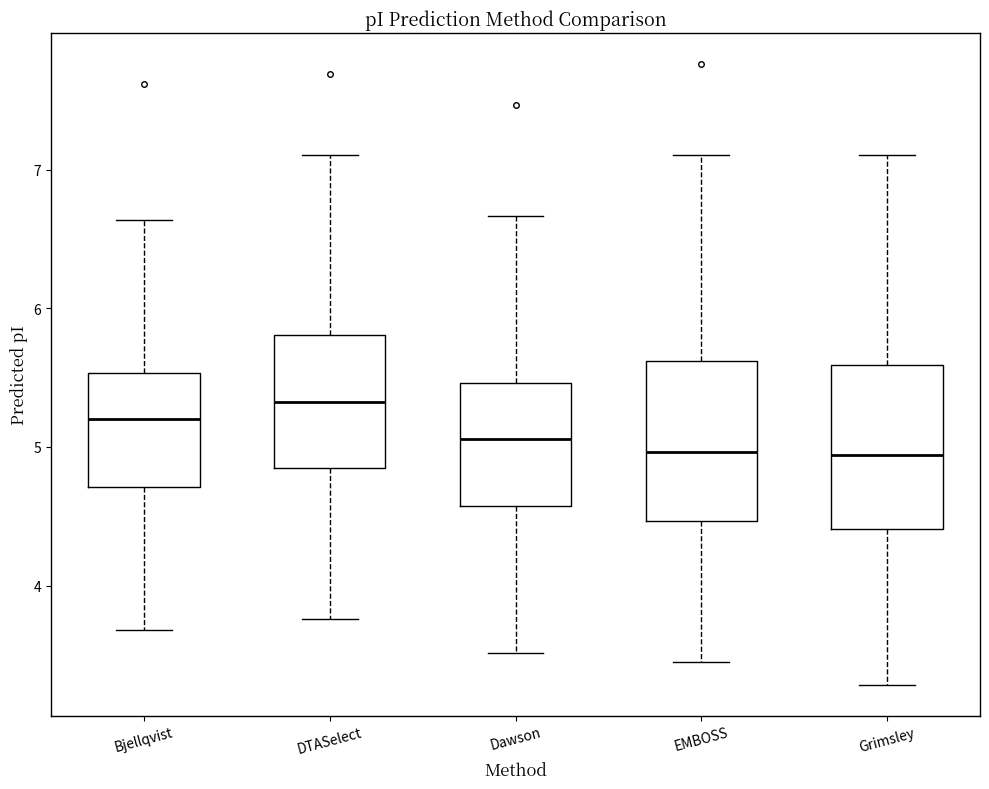

Reading left to right, read every box against the y-axis: the position of its median line, the range the box covers, and the ends of its whiskers. The values are not printed on the chart, so give them approximately, as read against the axis.

Bjellqvist: median 5.2, box 4.7 to 5.5, whiskers 3.7 to 6.6
DTASelect: median 5.3, box 4.8 to 5.8, whiskers 3.8 to 7.1
Dawson: median 5.1, box 4.6 to 5.5, whiskers 3.5 to 6.7
EMBOSS: median 5.0, box 4.5 to 5.6, whiskers 3.5 to 7.1
Grimsley: median 4.9, box 4.4 to 5.6, whiskers 3.3 to 7.1